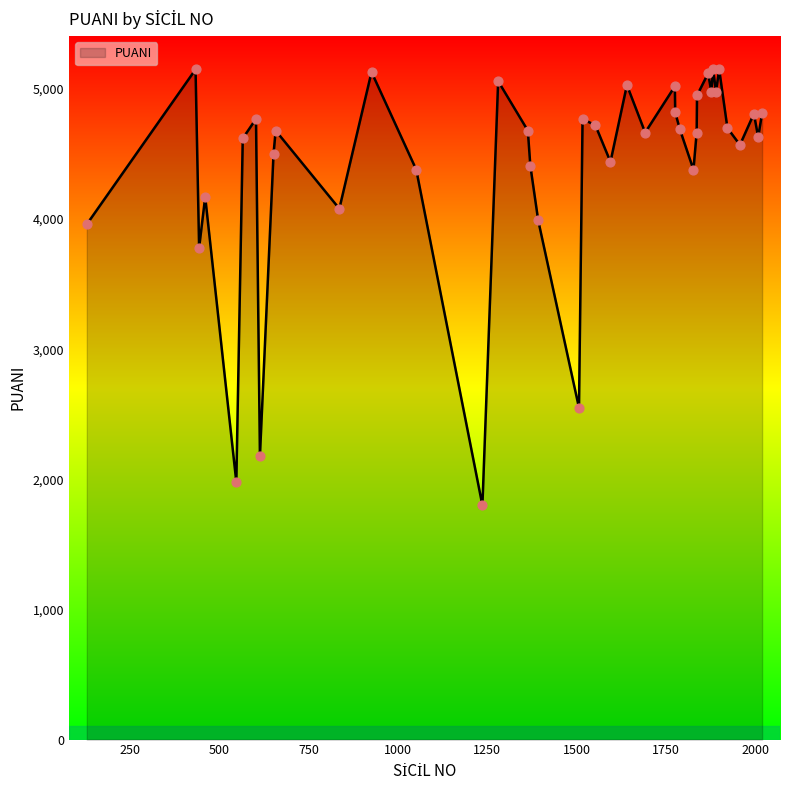

What is the difference between the maximum and minimum values?

3350